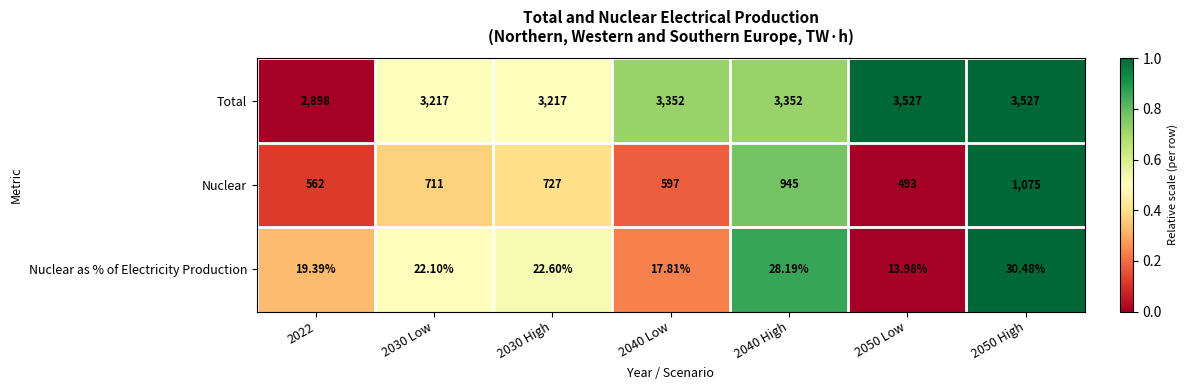

Which series changed the most between 2030 Low and 2050 Low?

Total